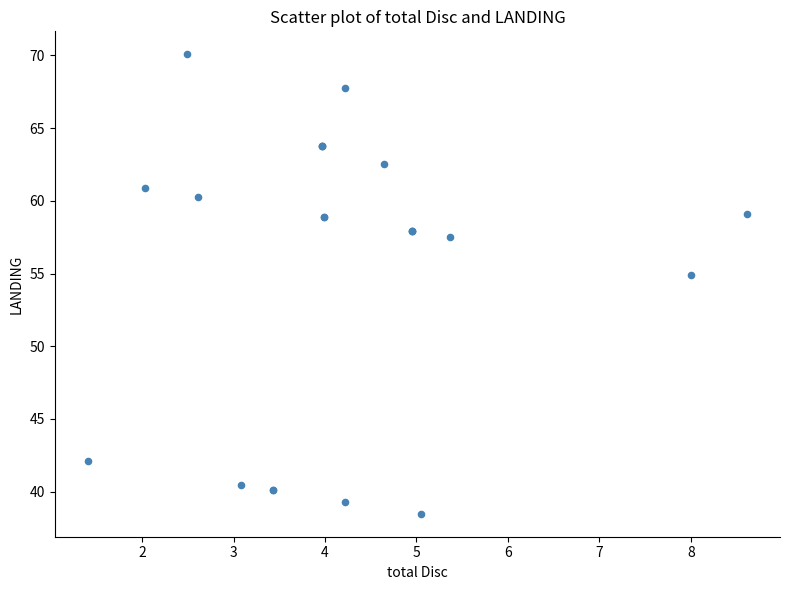

What Y value in the scatter plot is closest to 54?

54.9